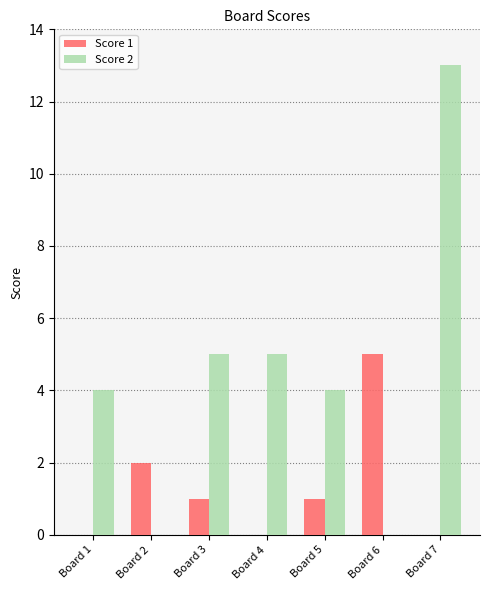

At which category is the sum across all series the highest?

Board 7